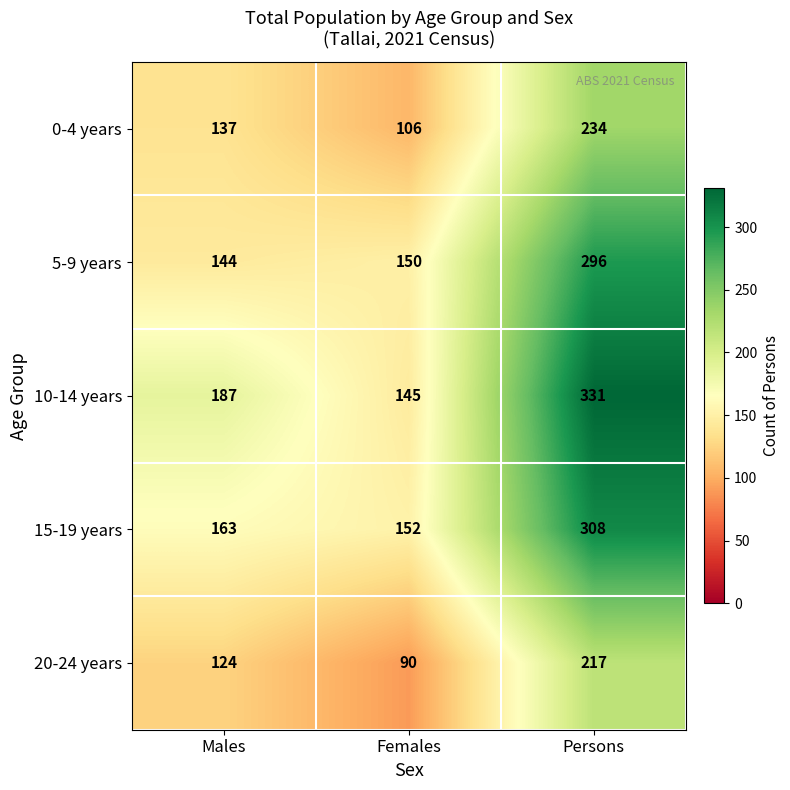

At Males, list the series in order from smallest to largest.

20-24 years, 0-4 years, 5-9 years, 15-19 years, 10-14 years